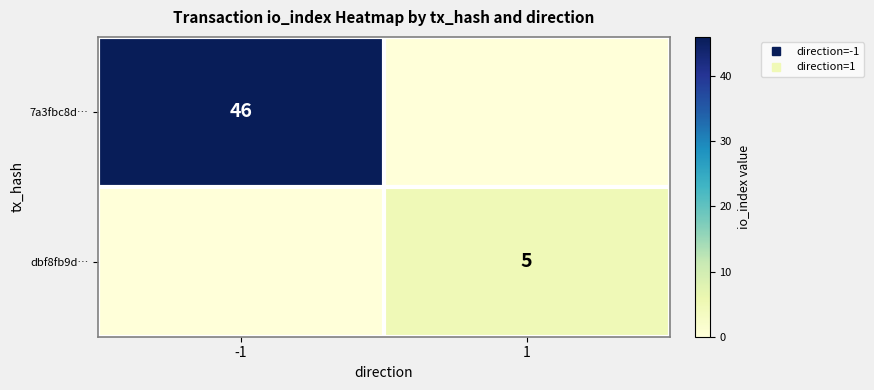

At which category does the chart reach its minimum across all series?

1